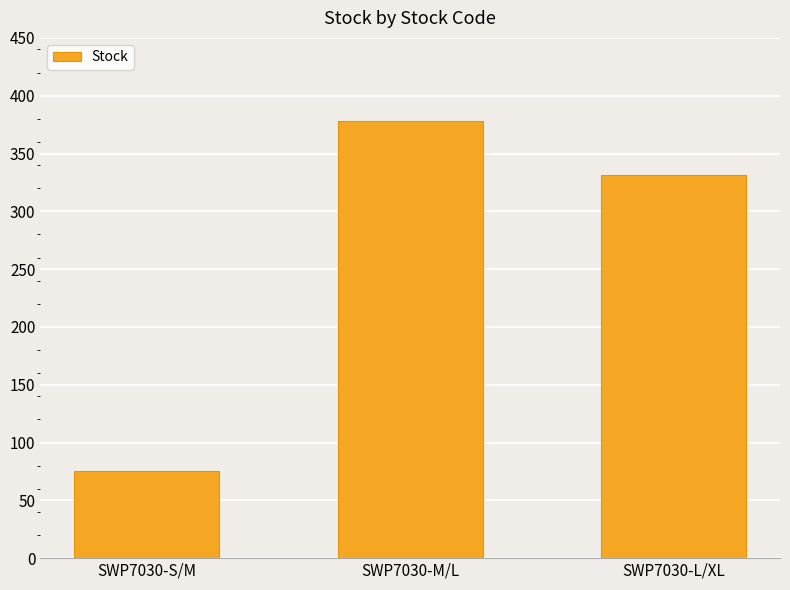

What is the change in value from SWP7030-S/M to SWP7030-L/XL?

+256